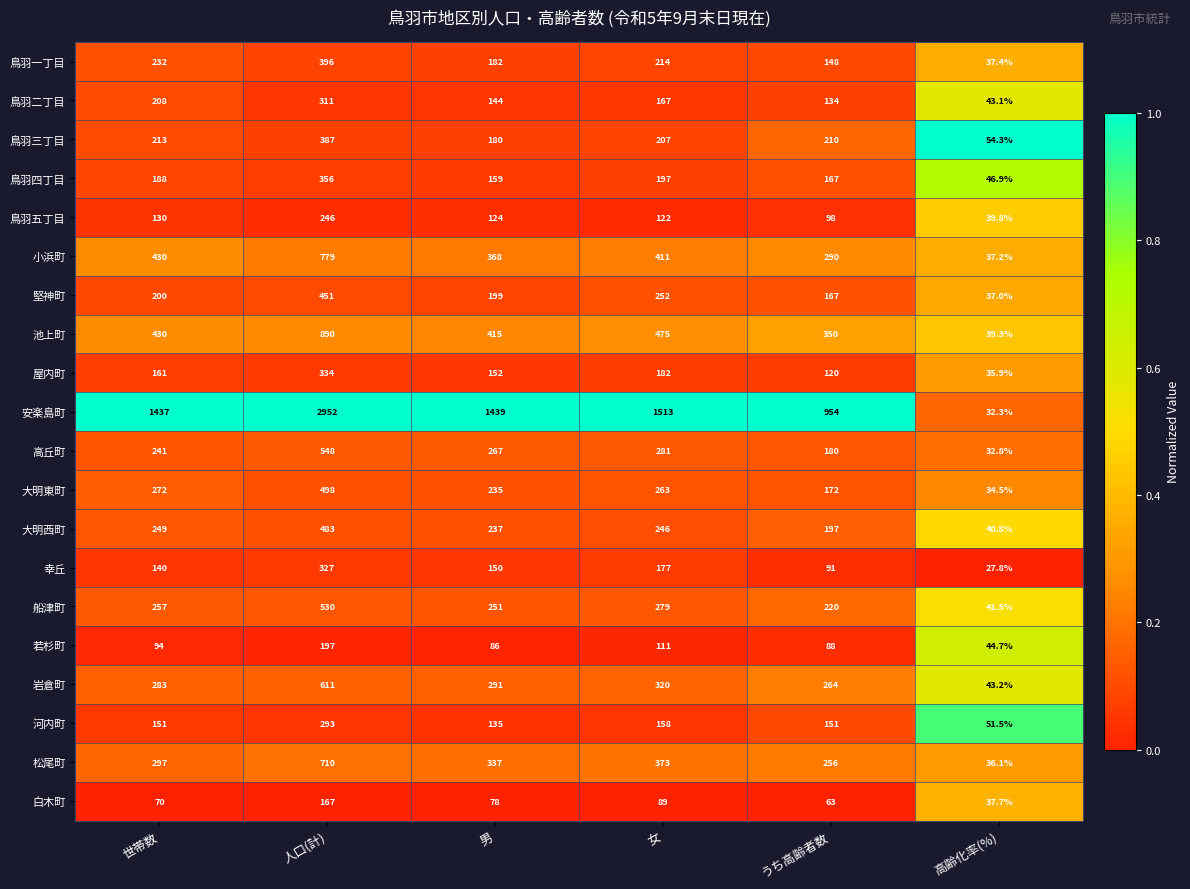

What is the difference between the highest and lowest values at 人口(計)?

2785.0